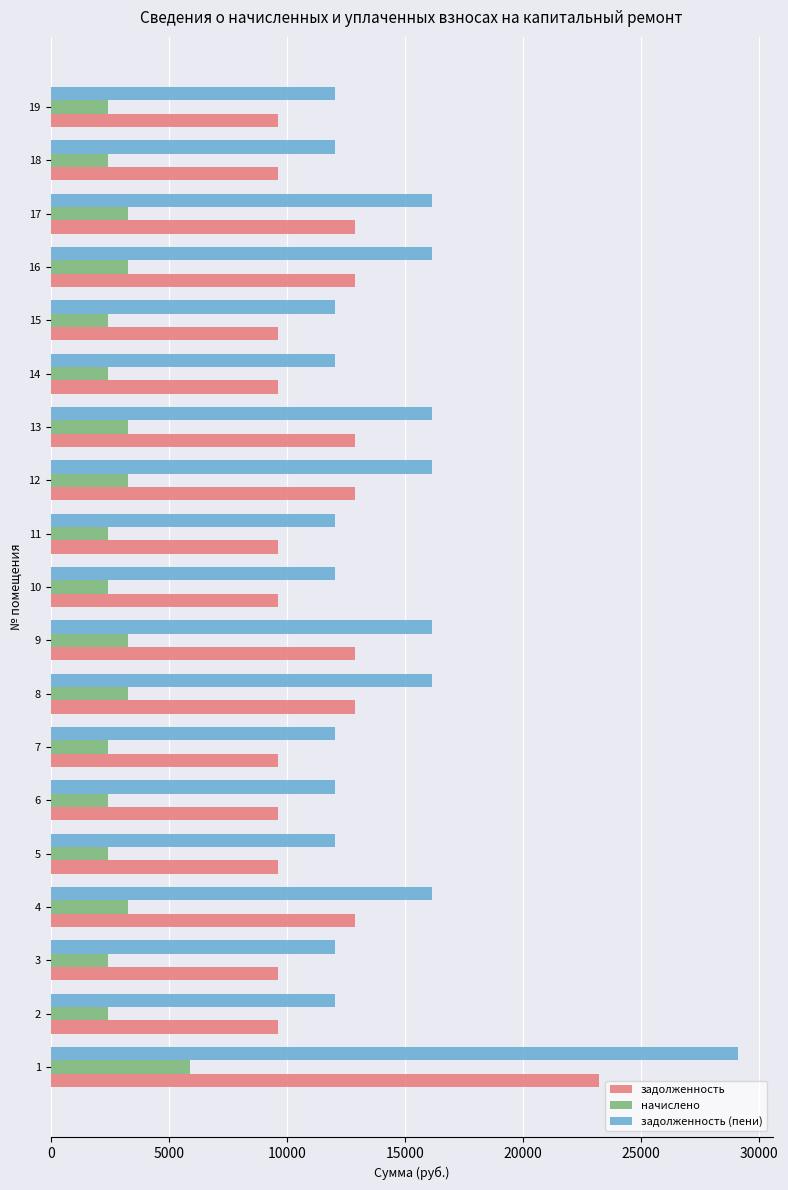

What is the difference between the highest and lowest values at 13?

12883.2